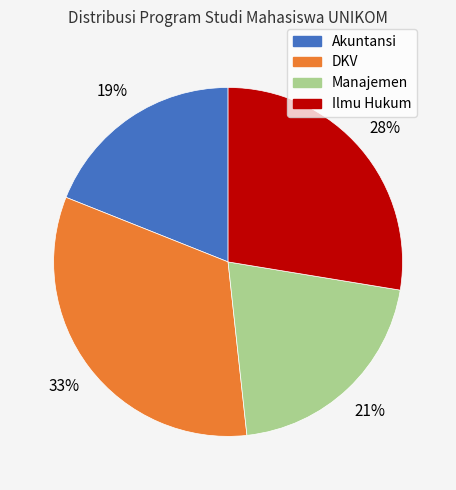

Does any single category account for the majority?

No